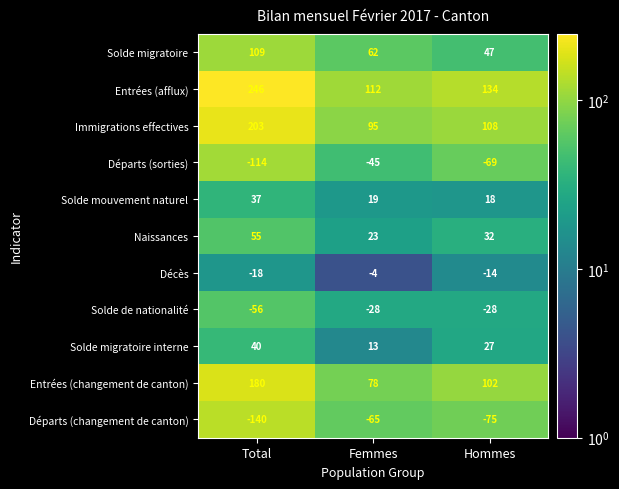

At which label does Solde migratoire interne reach its minimum?

Femmes